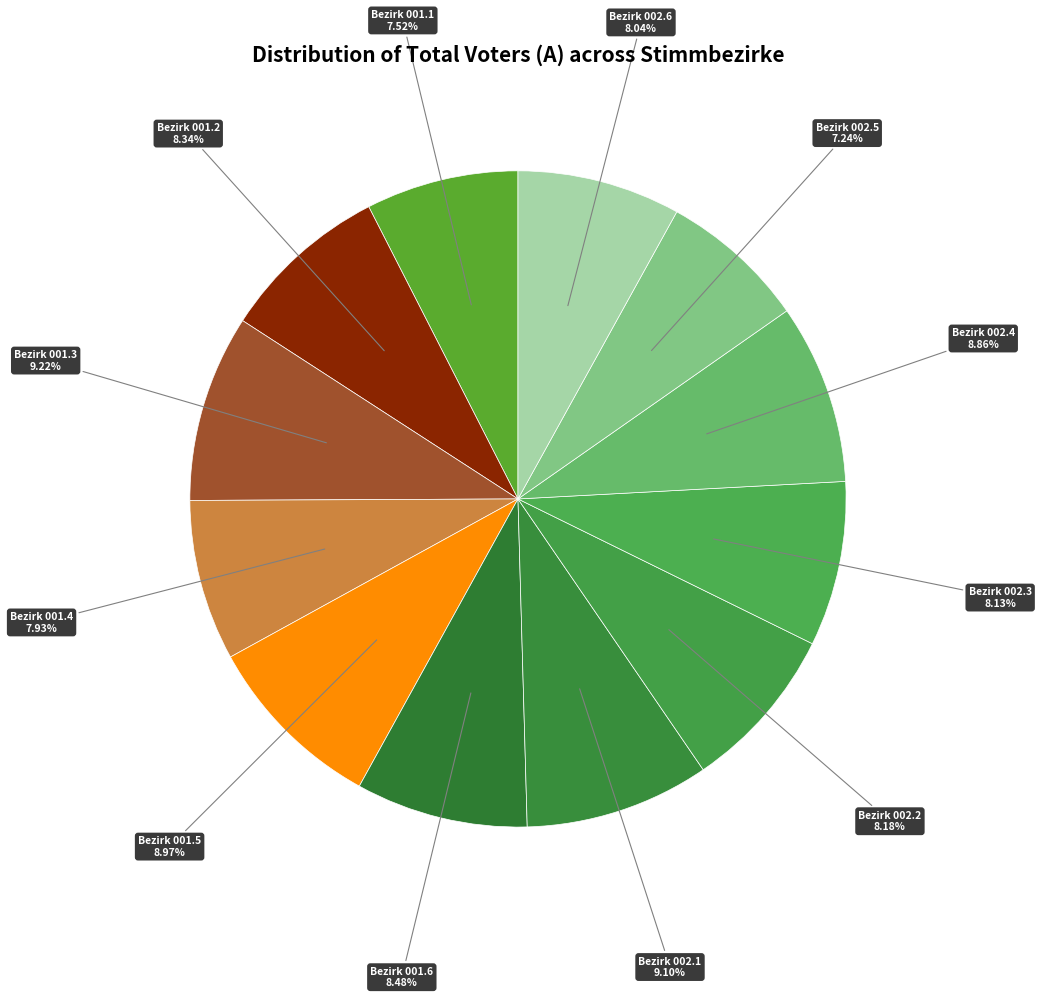

How many segments does this pie chart have?

12